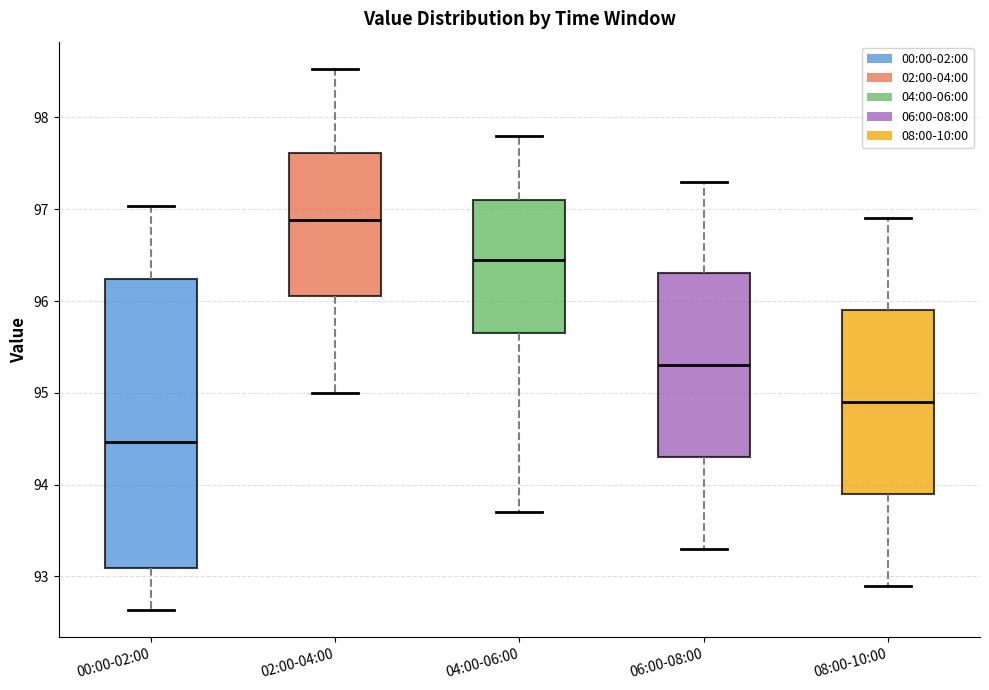

Reading left to right, read every box against the y-axis: the position of its median line, the range the box covers, and the ends of its whiskers. The values are not printed on the chart, so give them approximately, as read against the axis.

00:00-02:00: median 94.5, box 93.1 to 96.2, whiskers 92.6 to 97.0
02:00-04:00: median 96.9, box 96.1 to 97.6, whiskers 95.0 to 98.5
04:00-06:00: median 96.5, box 95.7 to 97.1, whiskers 93.7 to 97.8
06:00-08:00: median 95.3, box 94.3 to 96.3, whiskers 93.3 to 97.3
08:00-10:00: median 94.9, box 93.9 to 95.9, whiskers 92.9 to 96.9